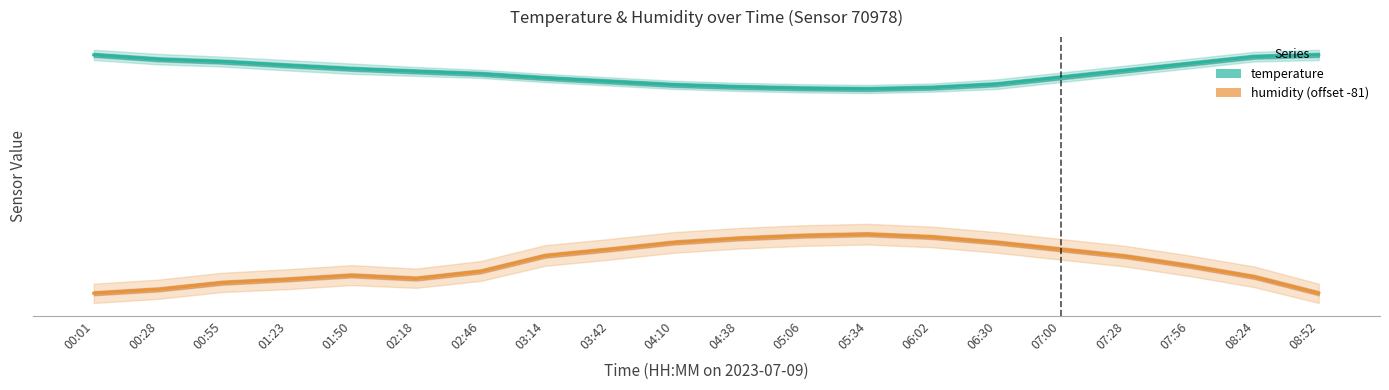

Is the value of temperature at 01:50 greater than the value of humidity (offset -81) at 01:23?

Yes